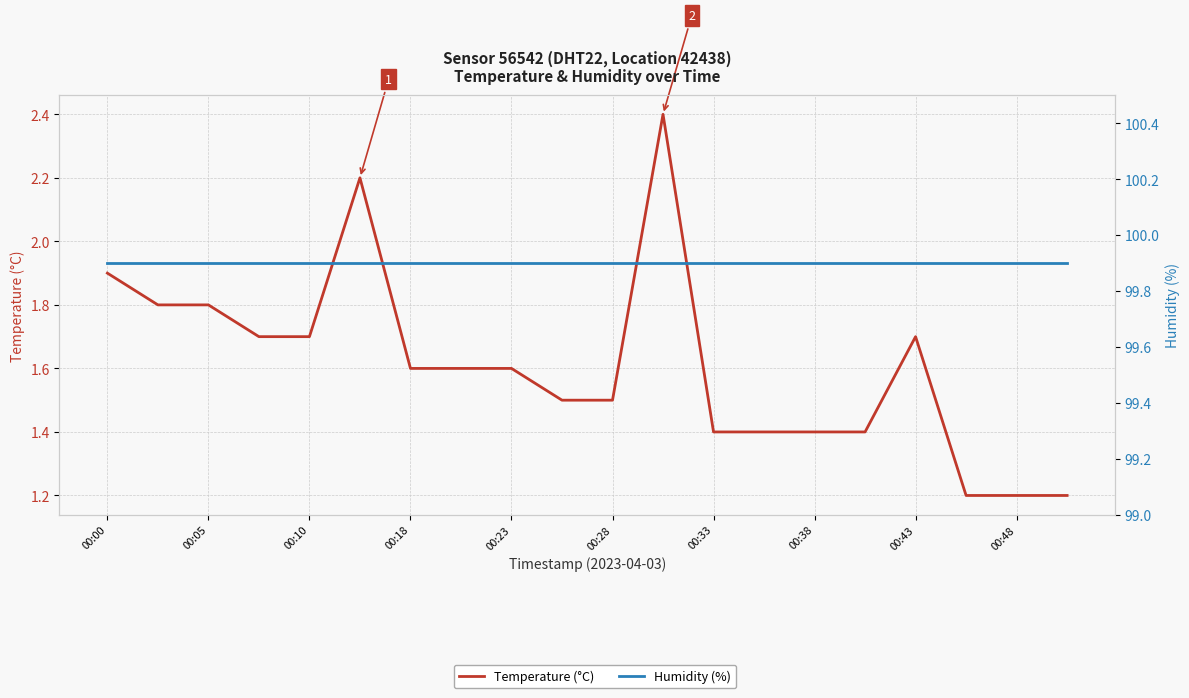

The value of Temperature (°C) at 00:33 is 0.5. True or false?

False